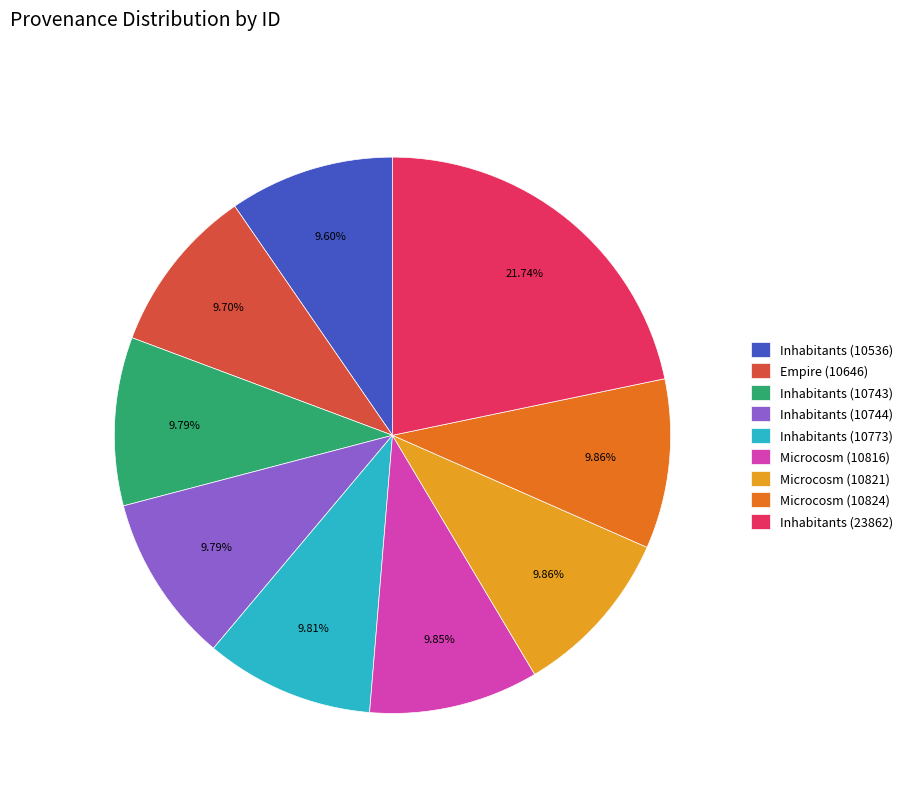

Approximately how many times larger is the value at Microcosm (10816) compared to Inhabitants (10536)?

1.0